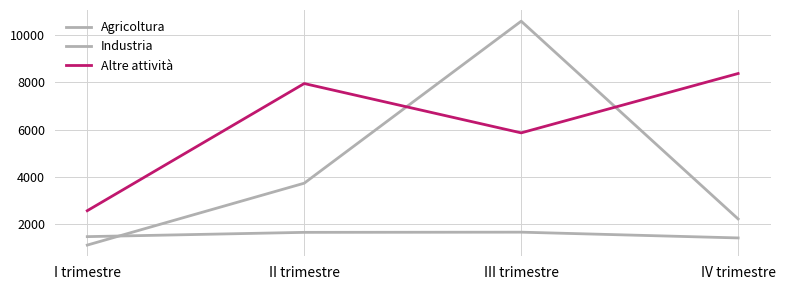

Is the value of Industria at II trimestre greater than the value of Agricoltura at III trimestre?

No